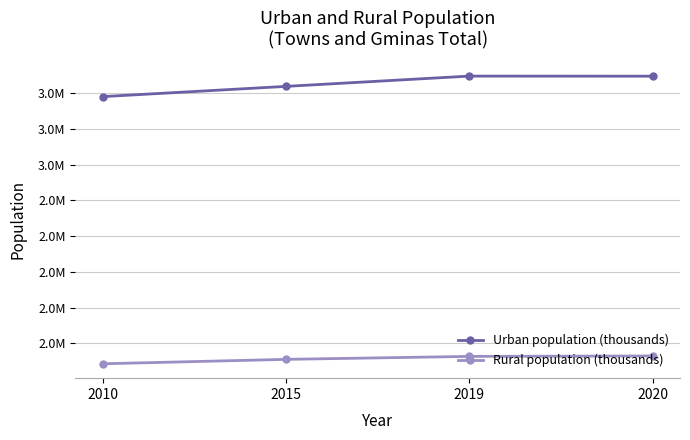

Reading right to left, what are all the values shown in this chart?

Urban population (thousands): 3495208	3495722	3438225	3380942
Rural population (thousands): 1929820	1927446	1910889	1886130